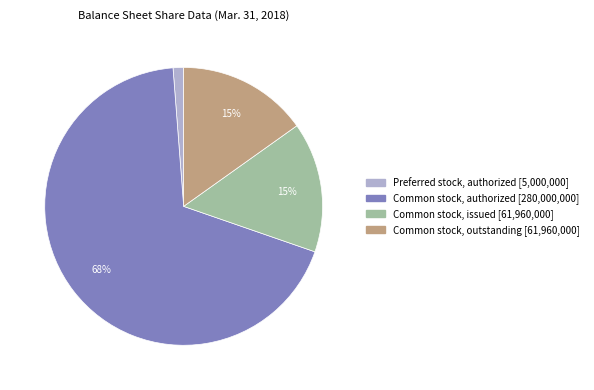

Does any single category account for the majority?

Yes